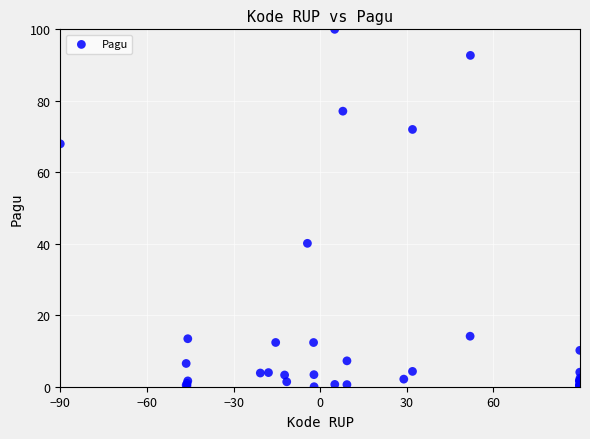

What Y value in the scatter plot is closest to 50?

40.1